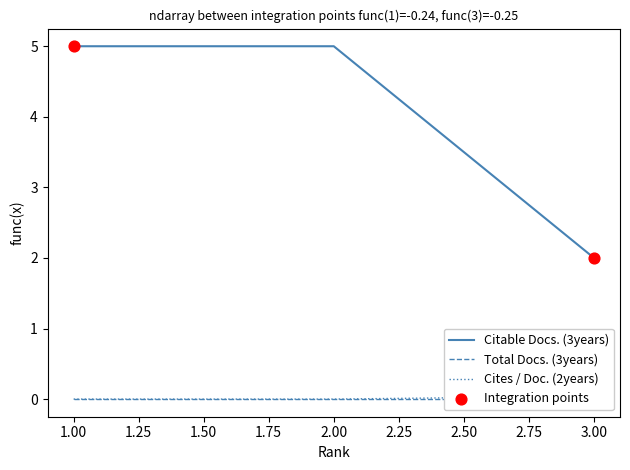

What is the total value across all series at 1?

5.0